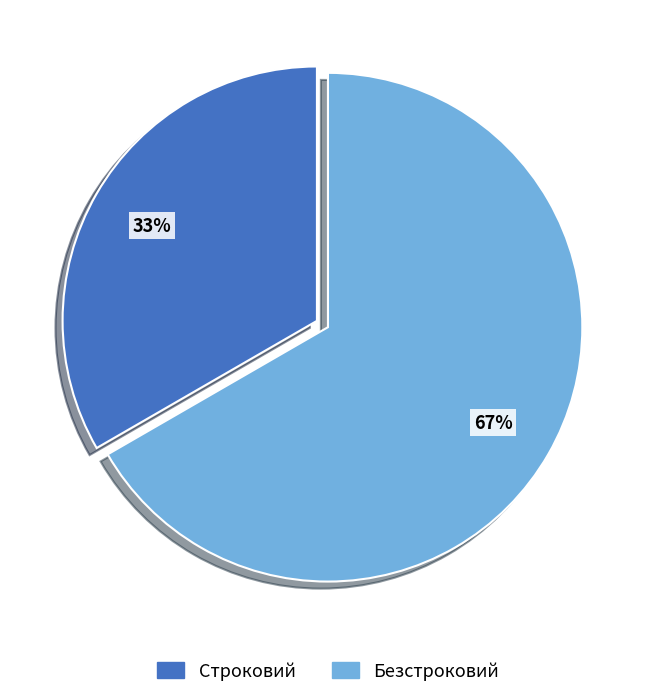

To the nearest percent, what is the combined percentage of Строковий and Безстроковий?

100%